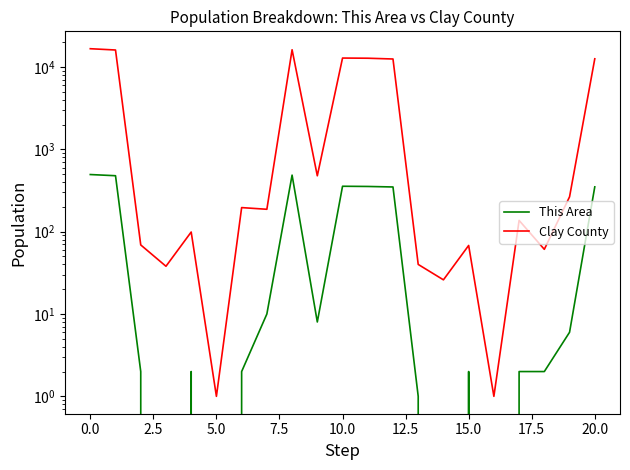

What is the sum of all This Area values?

2904